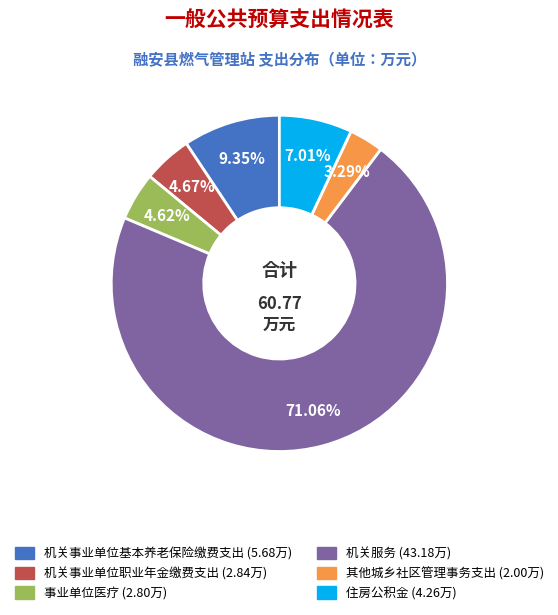

Which slice is the largest?

机关服务